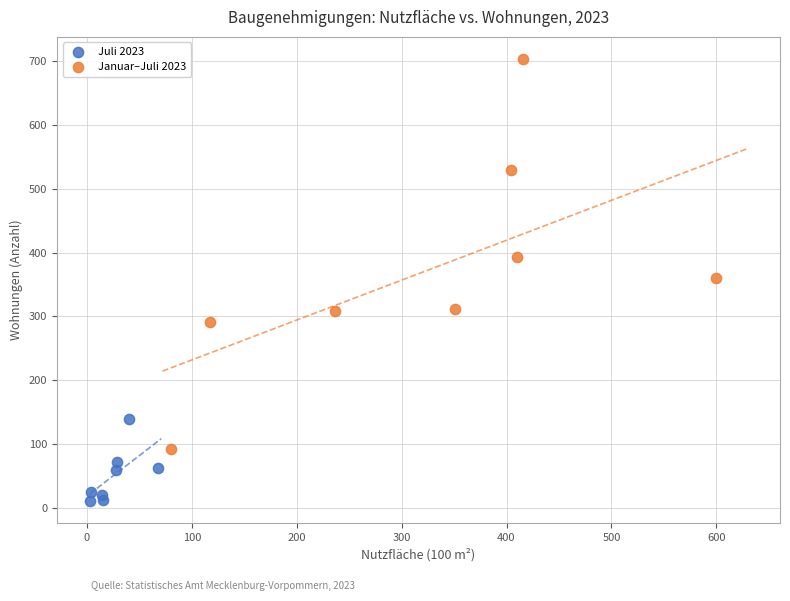

Which series has the widest spread of Y values?

Januar–Juli 2023